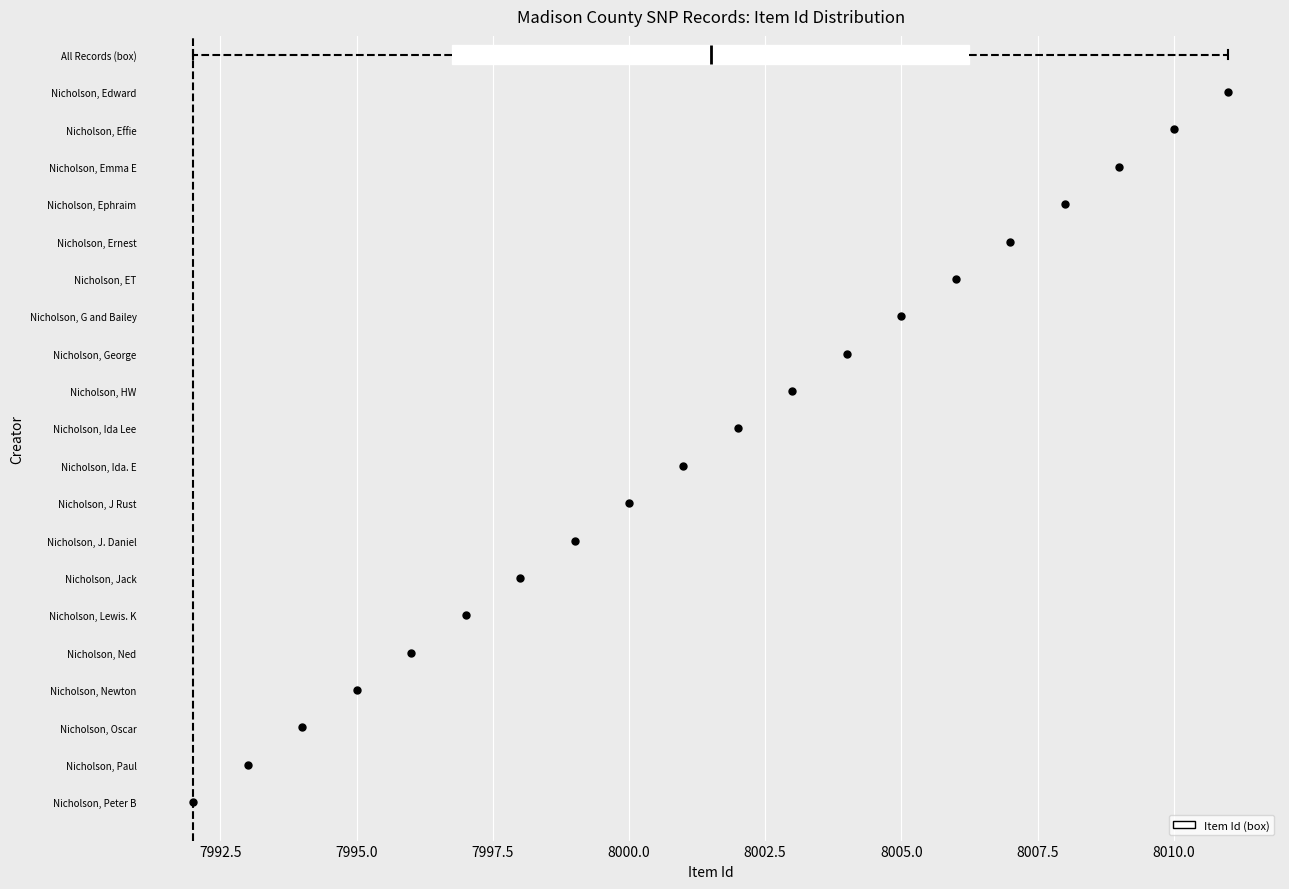

Read this box plot against the x-axis: the position of the median line, the range covered by the box, and the ends of both whiskers. The values are not printed on the chart, so give them approximately, as read against the axis.

median 8001.5, box 7997.0 to 8006.5, whiskers 7992.0 to 8011.0